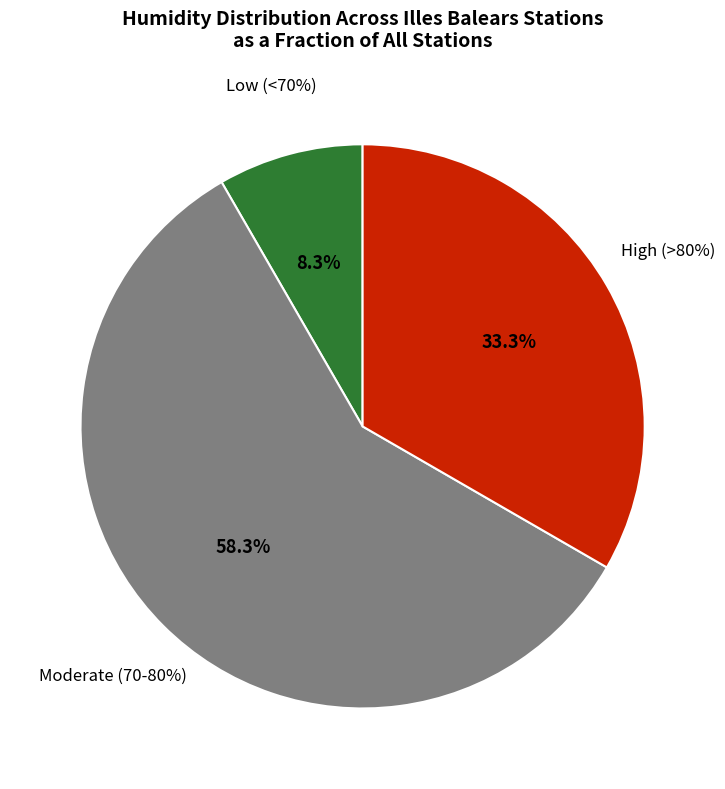

The Calvià, Es Capdellà slice represents 2% of the pie. True or false?

False